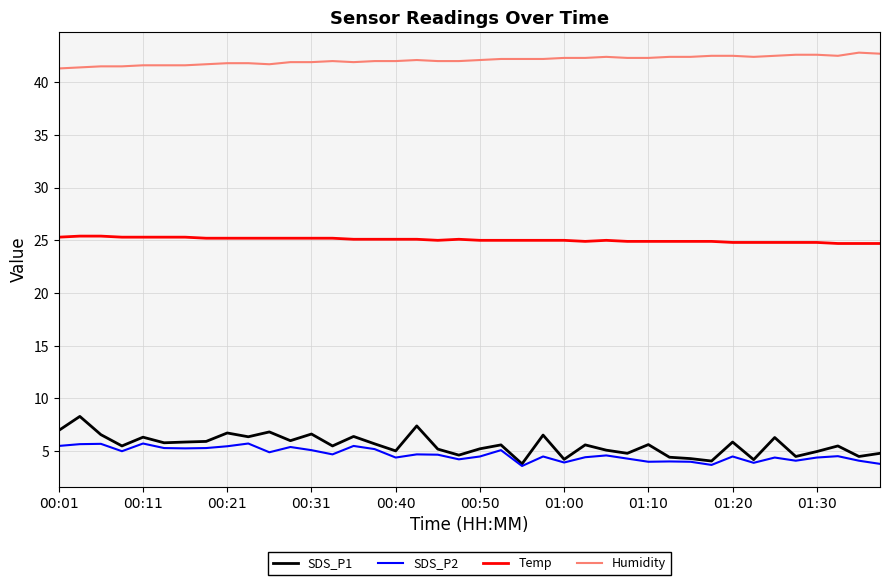

True or false: Humidity and SDS_P2 cross at least once.

False